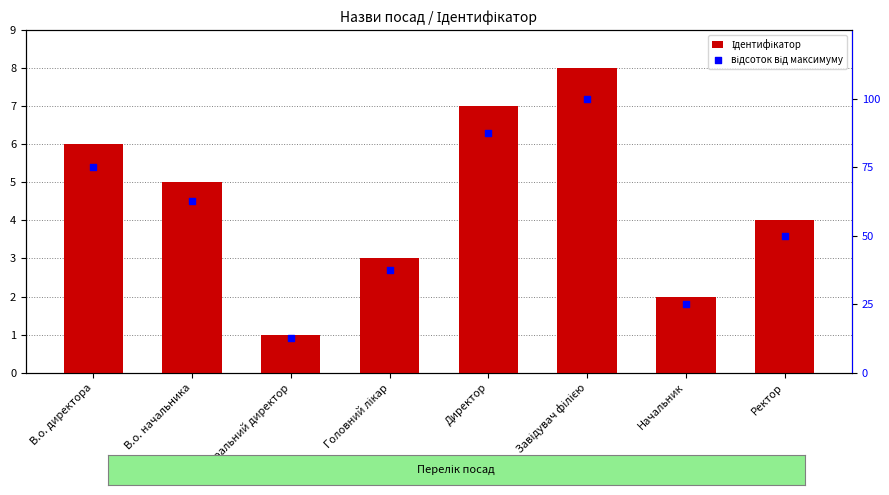

Which series has the widest spread of Y values?

відсоток від максимуму